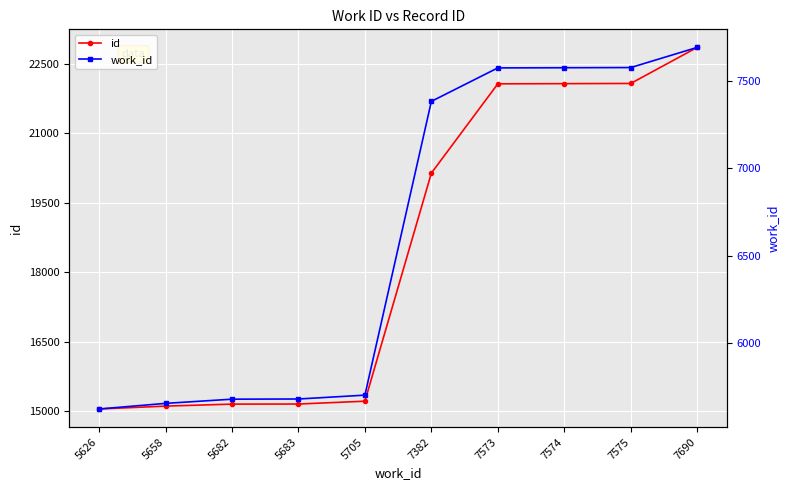

True or false: work_id and id cross at least once.

False